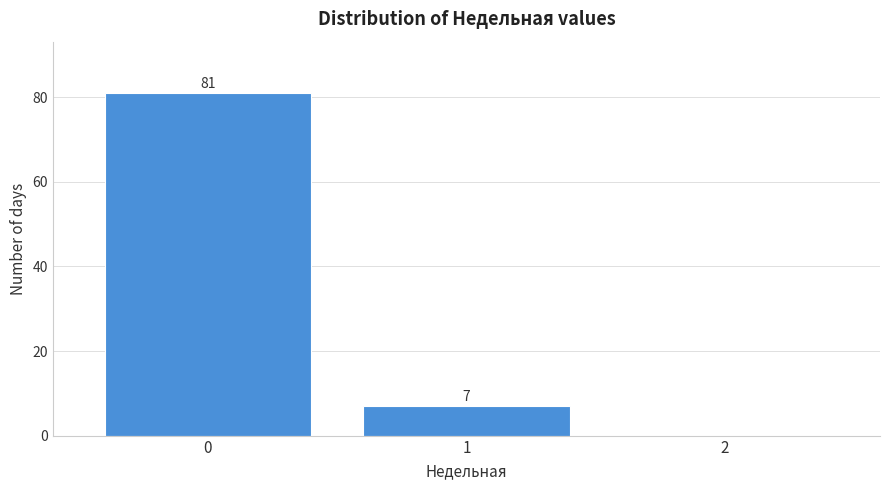

Which range on the x-axis has the tallest bar?

-0.5 to 0.5